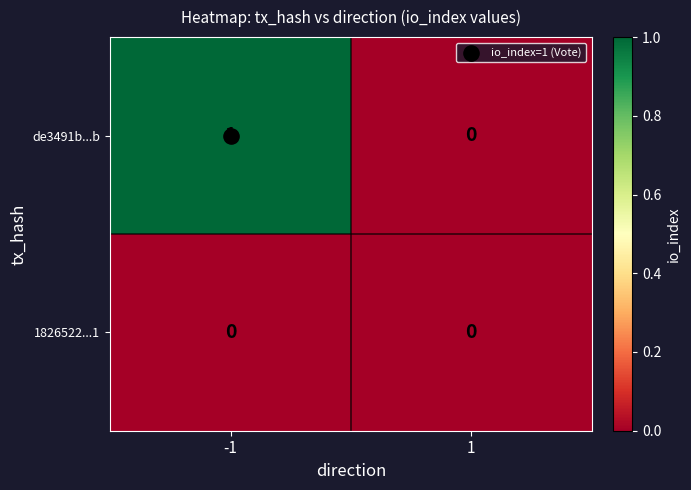

Is it true that de3491b...b equals -1 at 1?

False